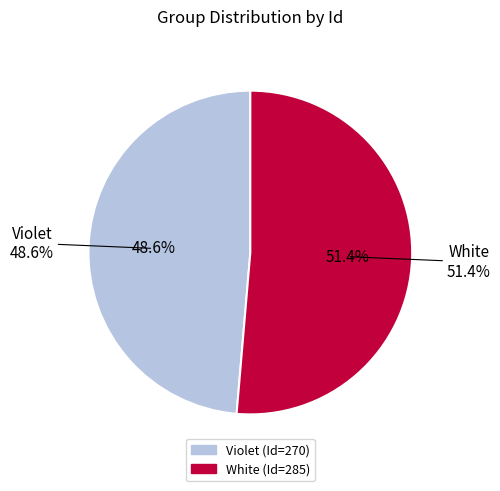

To the nearest percent, what percentage of the pie is White?

51%